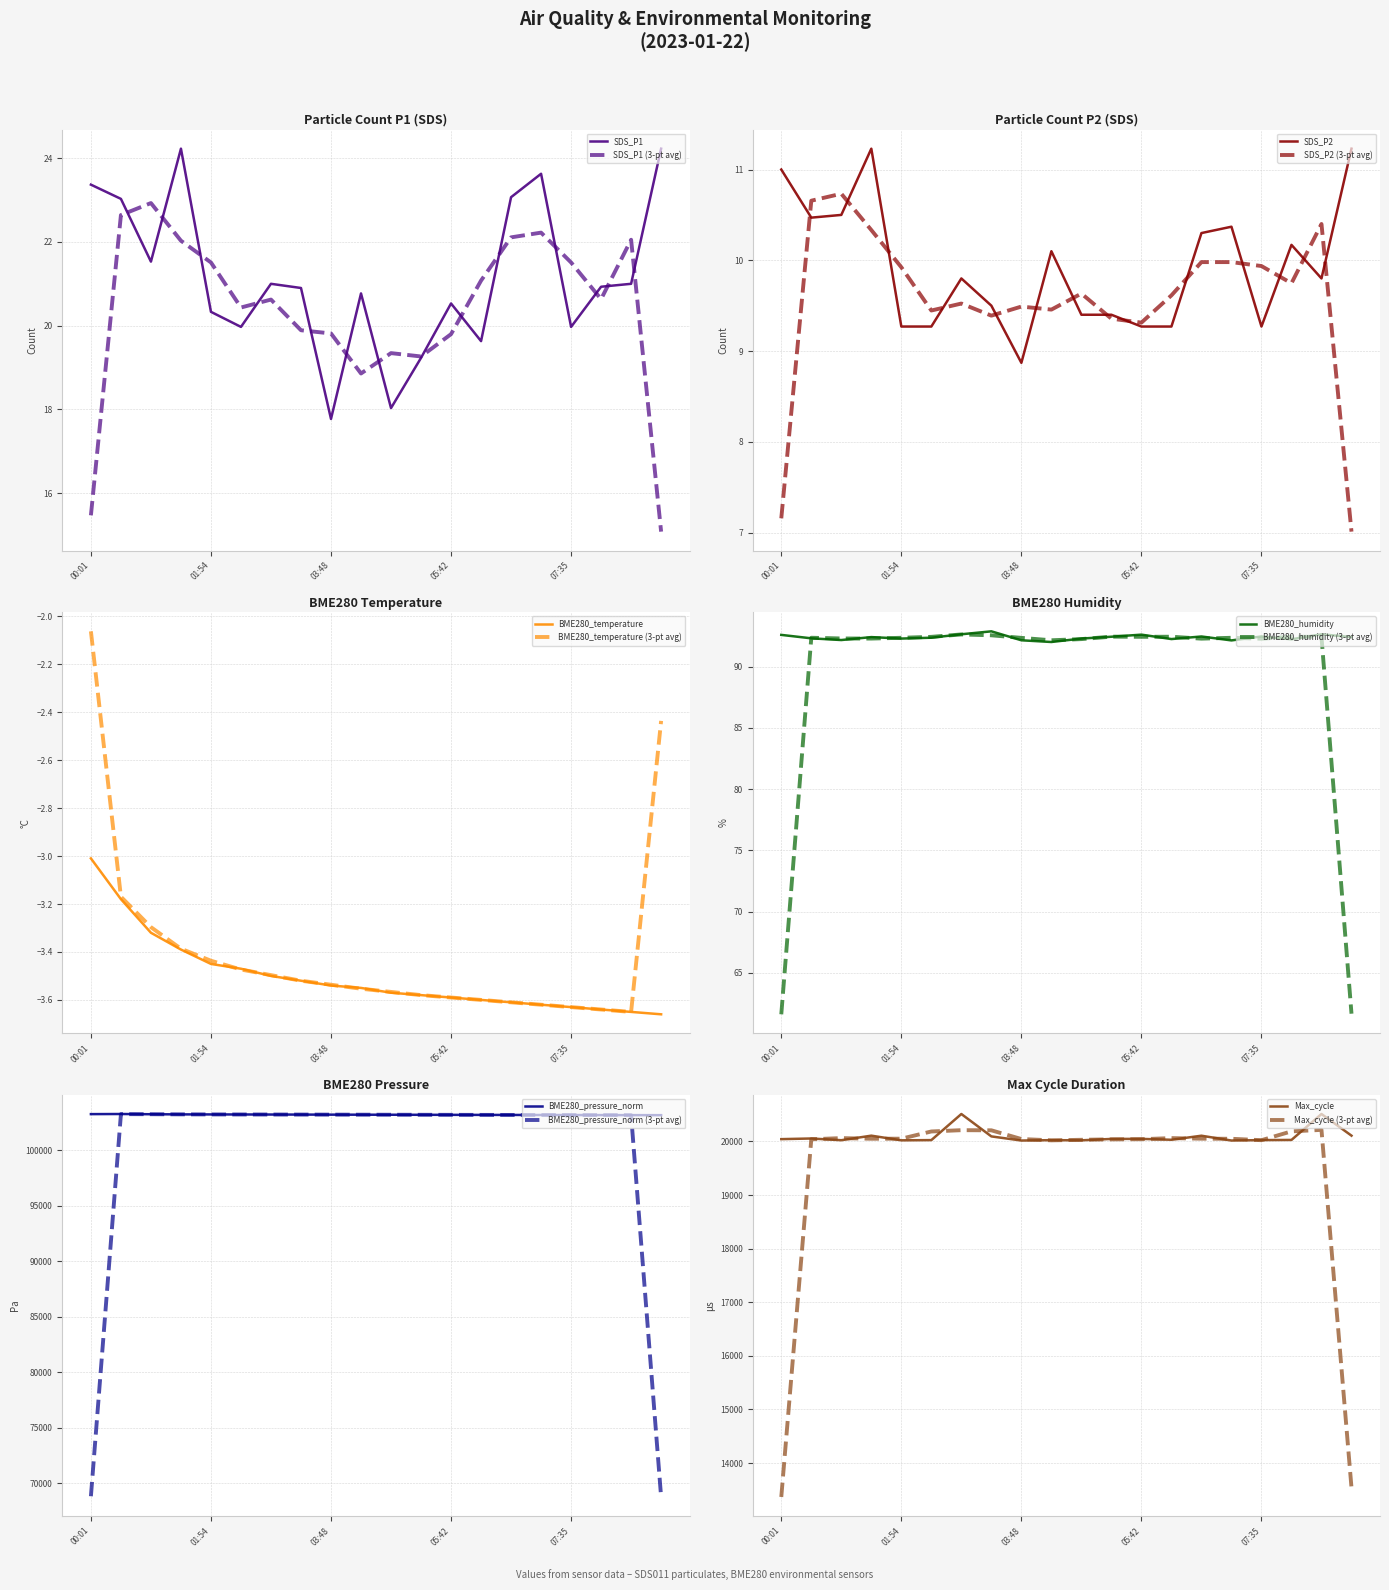

How many lines are shown in the chart?

6